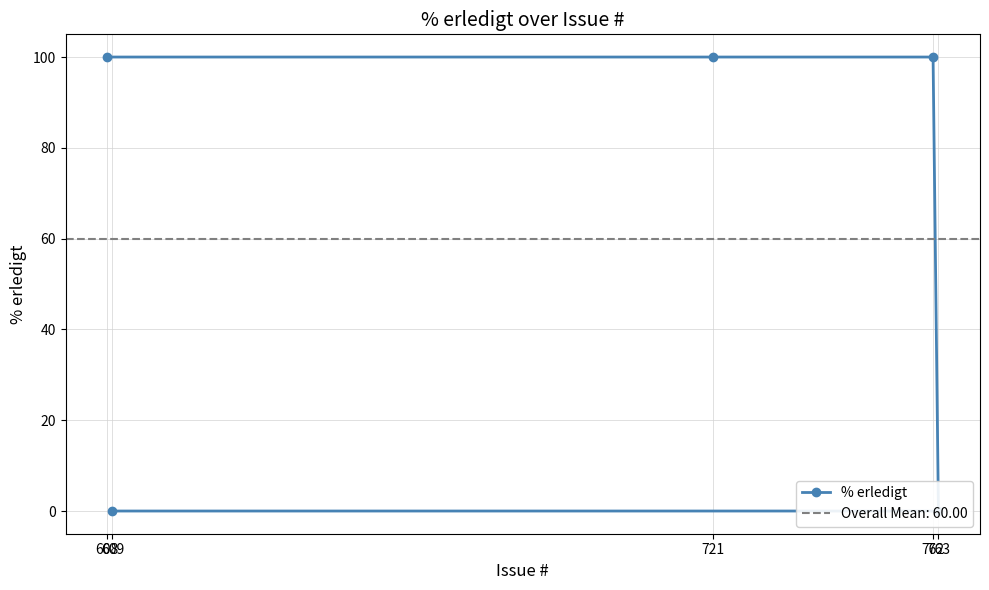

Which has a higher value, 609 or 721?

721